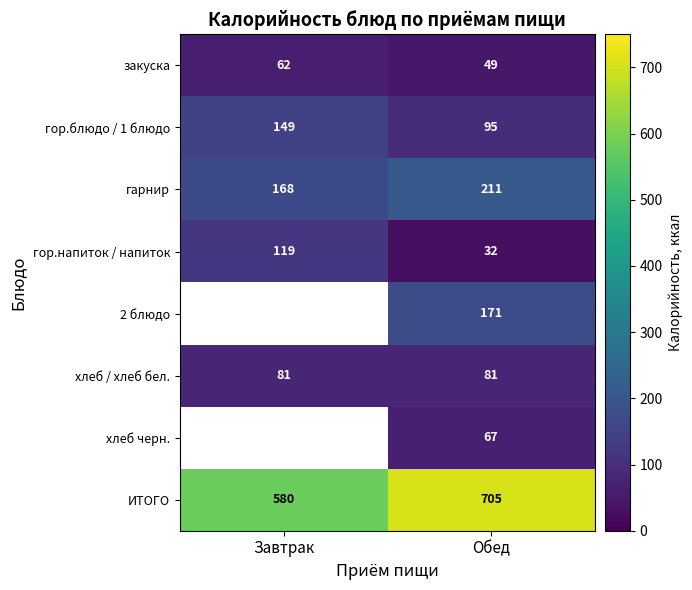

What is the maximum value for гор.напиток / напиток?

119